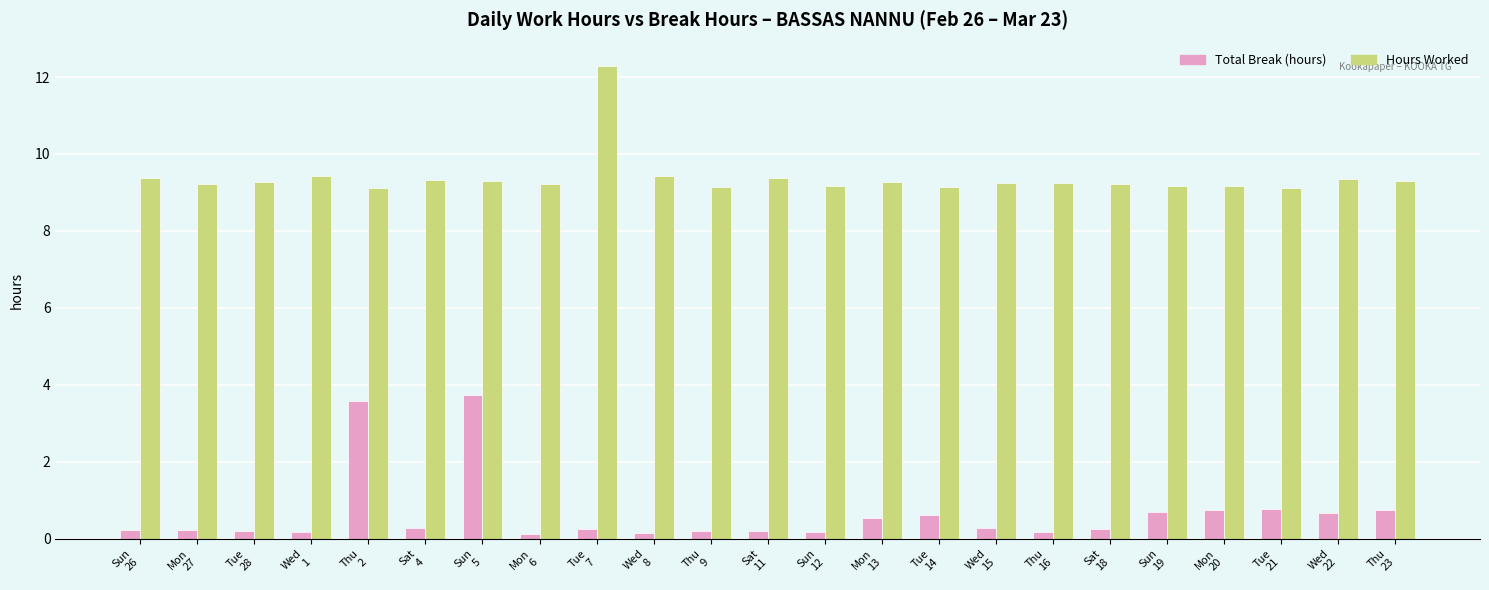

What is the difference between the Total Break (hours) values at Wed
22 and Sat
11?

0.5